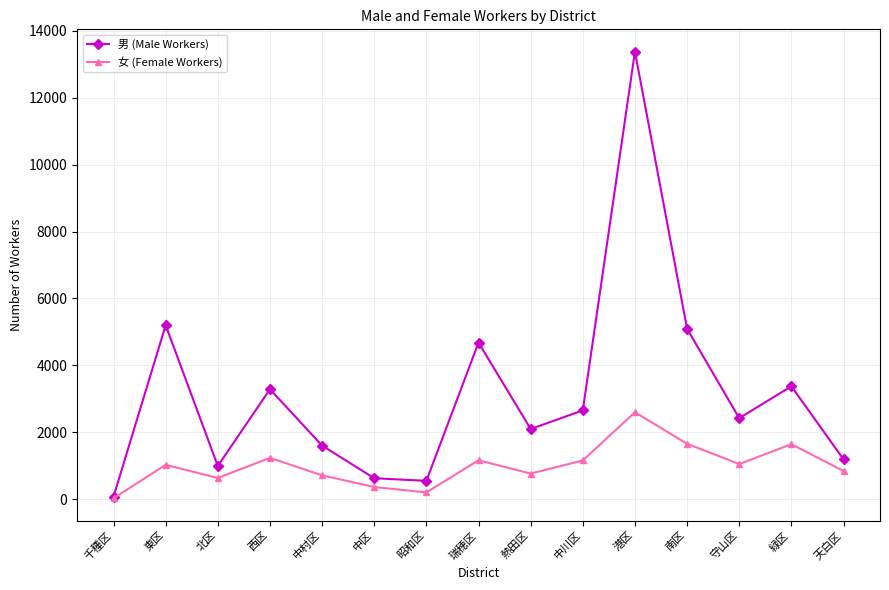

At which category does 女 (Female Workers) reach its first local valley?

北区